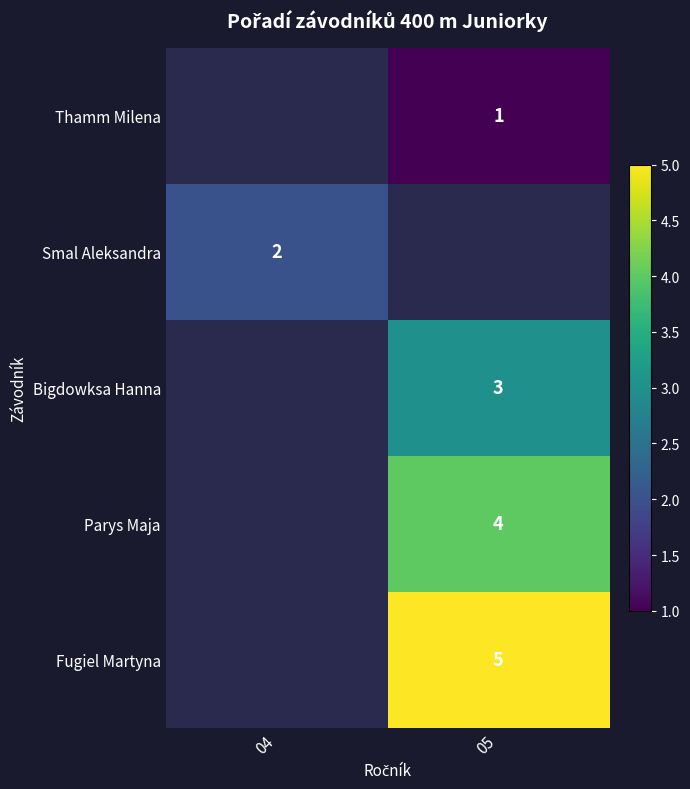

The Fugiel Martyna series shows 5 at 05. True or false?

True